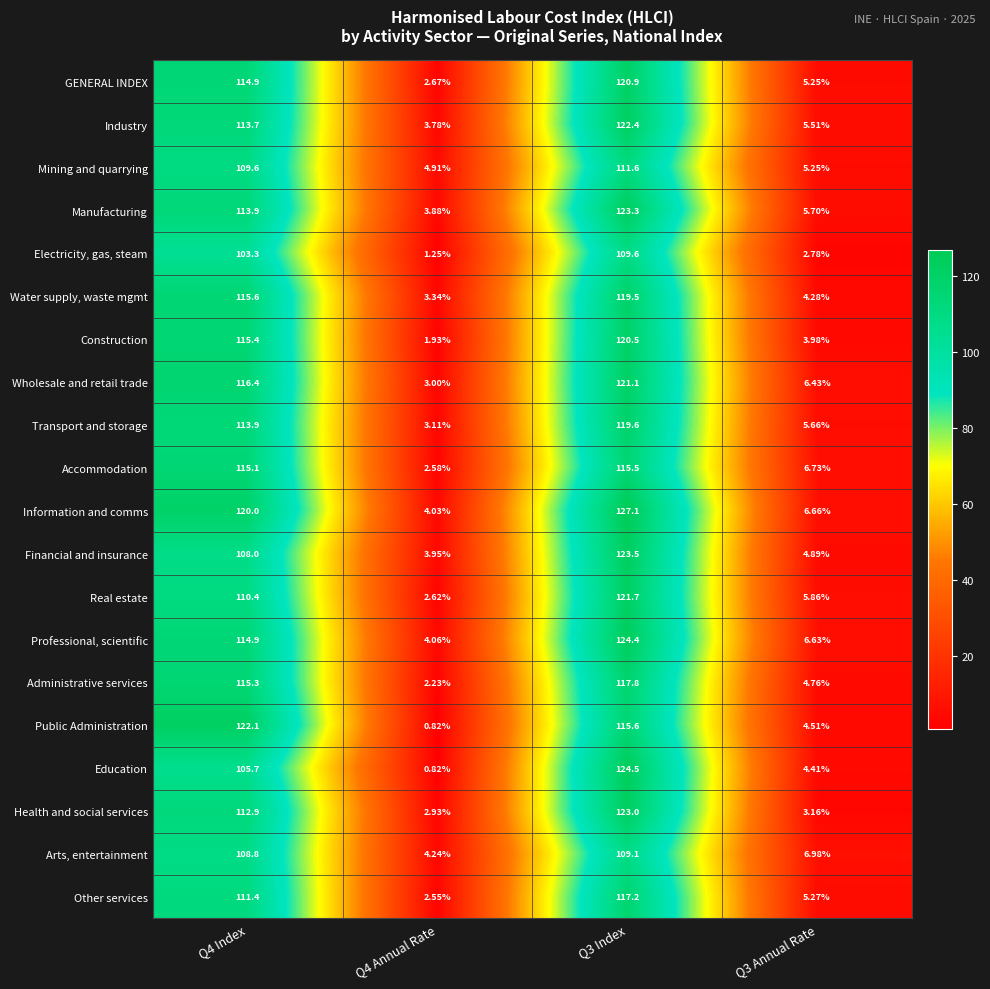

Is the value of Public Administration at Q4 Annual Rate greater than the value of GENERAL INDEX at Q4 Index?

No